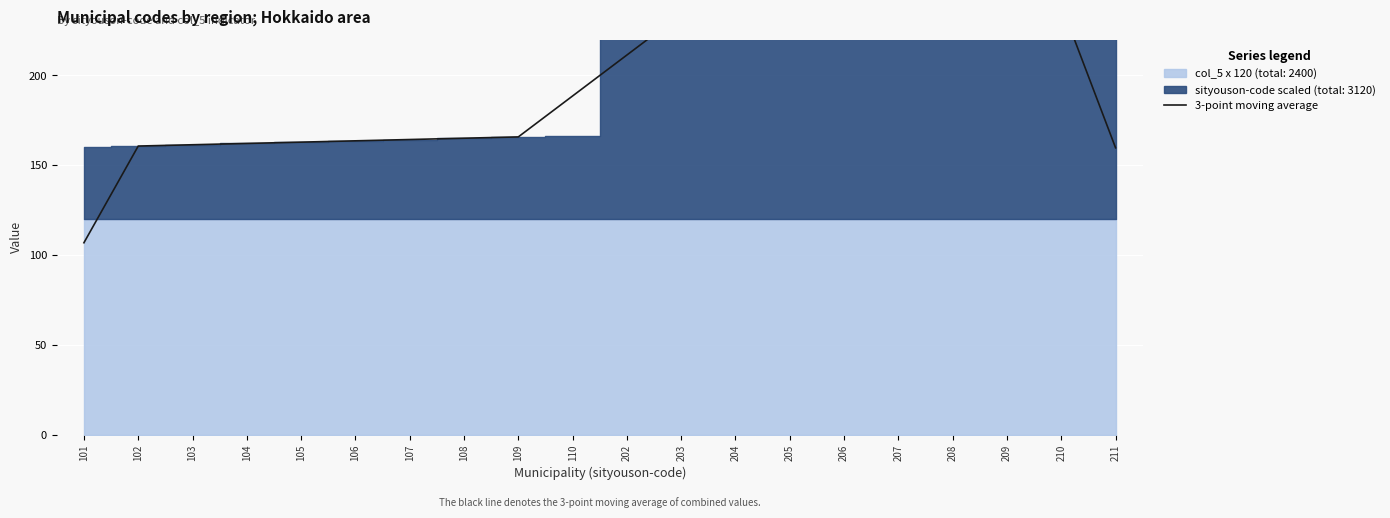

How many data points does each series have?

20